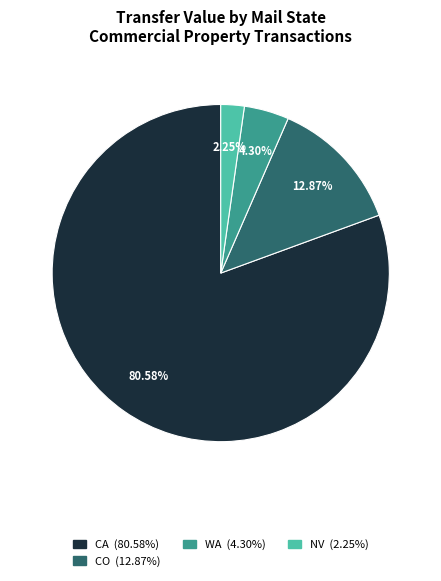

Is there a majority slice in this chart?

Yes